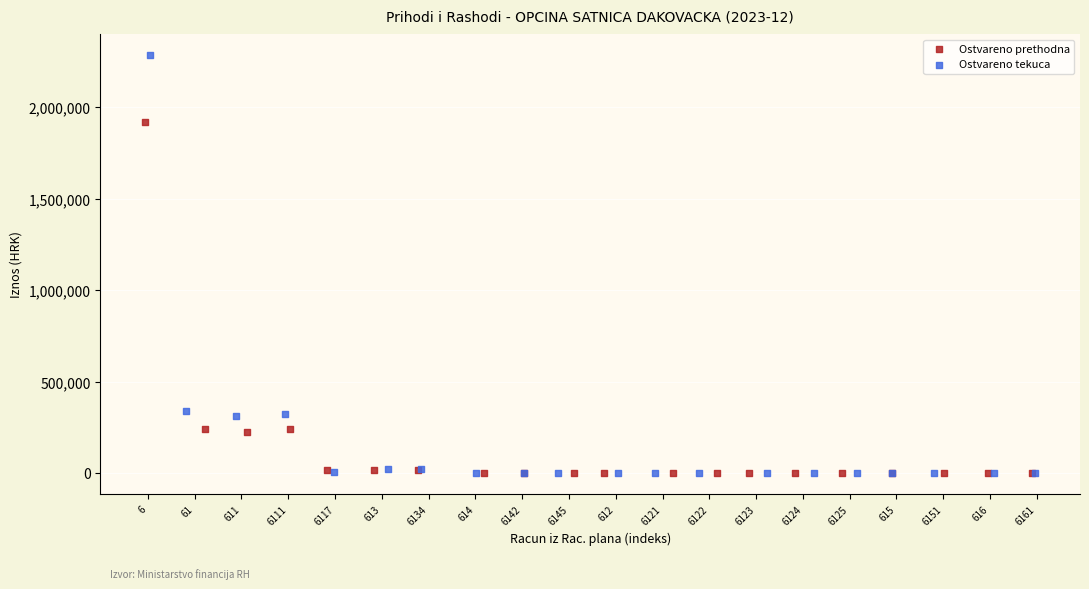

Which series has the largest Y range (max minus min)?

Ostvareno tekuca